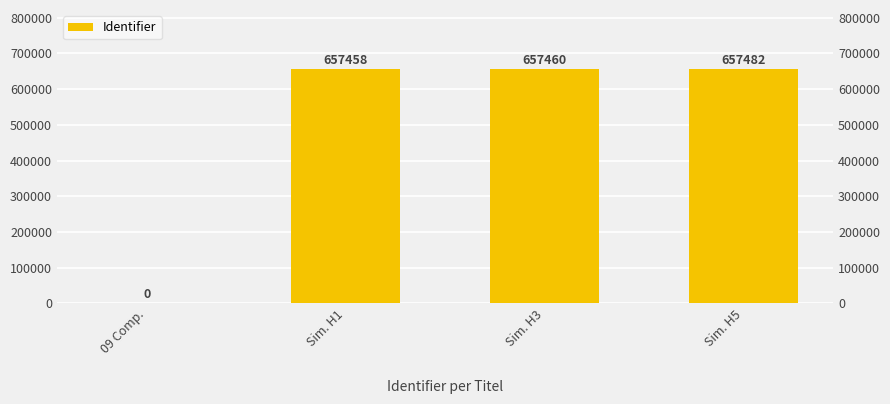

What is the label of the 3rd bar from the left?

Sim. H3